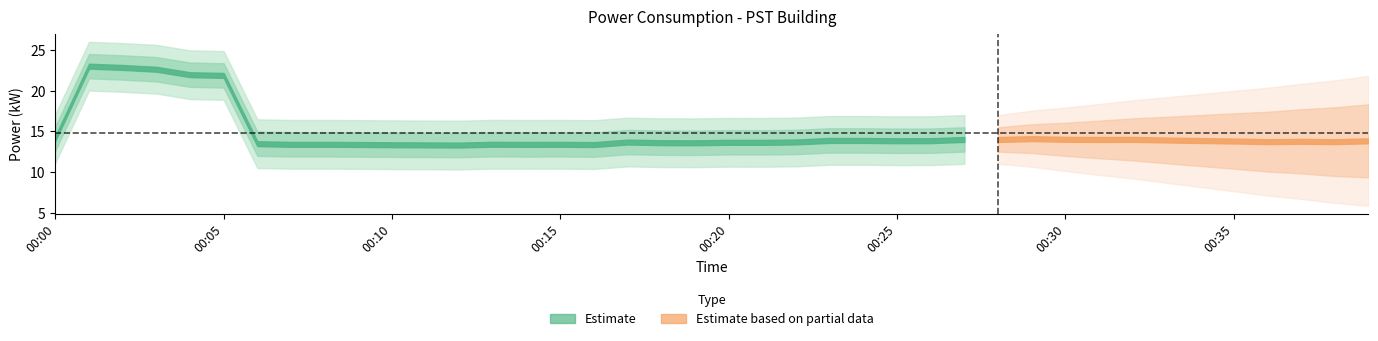

Reading left to right, list all the values displayed in this chart.

00:00=14.1	00:01=23.0	00:02=22.9	00:03=22.7	00:04=22.0	00:05=21.9	00:06=13.5	00:07=13.4	00:08=13.4	00:09=13.4	00:10=13.4	00:11=13.3	00:12=13.3	00:13=13.4	00:14=13.4	00:15=13.4	00:16=13.4	00:17=13.7	00:18=13.6	00:19=13.6	00:20=13.7	00:21=13.7	00:22=13.7	00:23=13.9	00:24=13.9	00:25=13.8	00:26=13.9	00:27=14.0	00:28=14.0	00:29=14.1	00:30=14.0	00:31=14.0	00:32=14.0	00:33=13.9	00:34=13.9	00:35=13.8	00:36=13.7	00:37=13.8	00:38=13.7	00:39=13.8